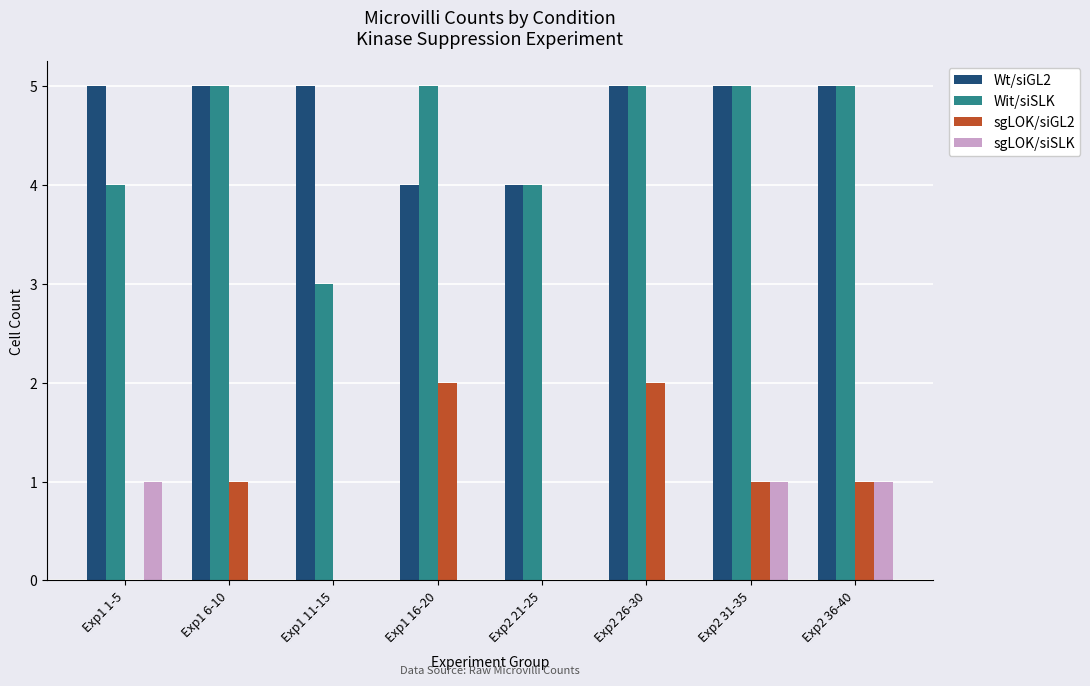

The sgLOK/siSLK series shows 0 at Exp1 16-20. True or false?

True